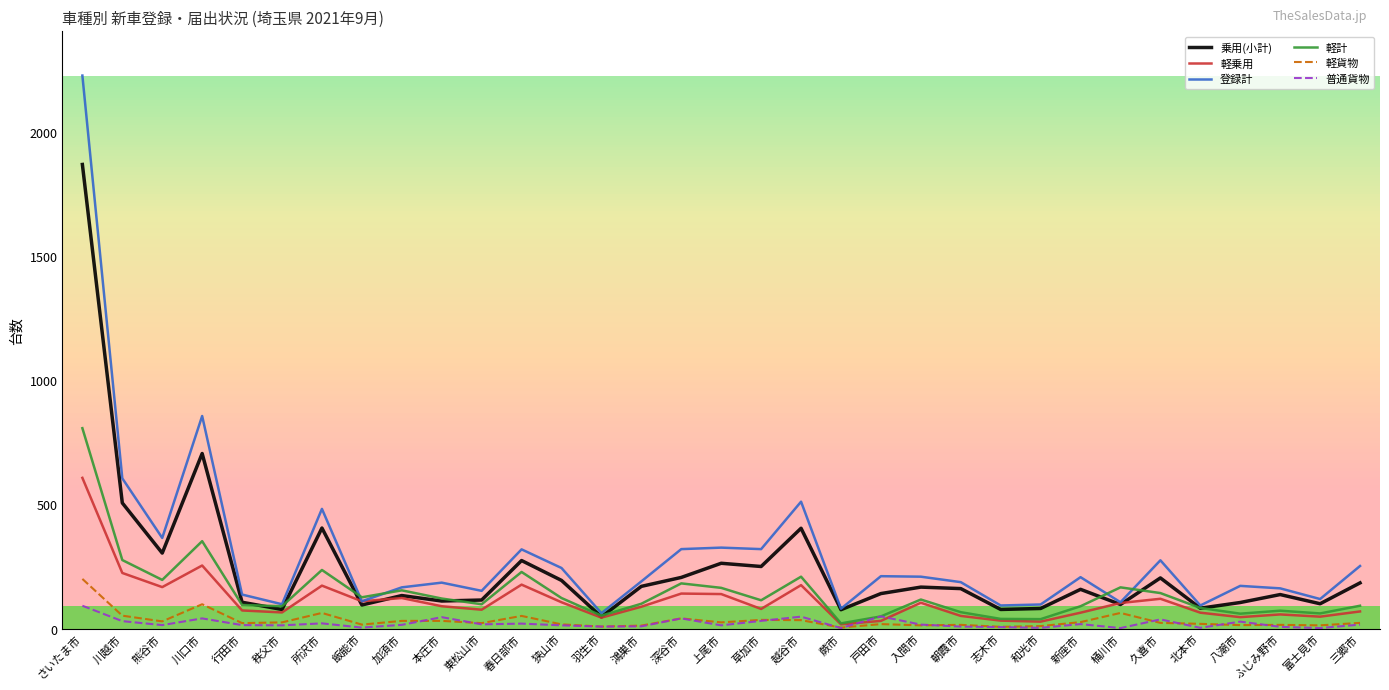

At which label is 軽計 closest to 414?

川口市